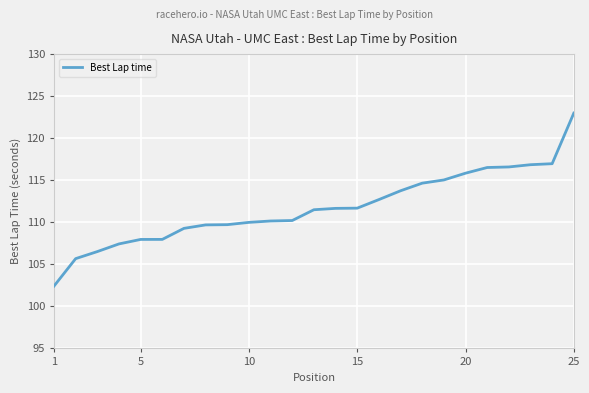

What is the maximum value shown in the chart?

123.0